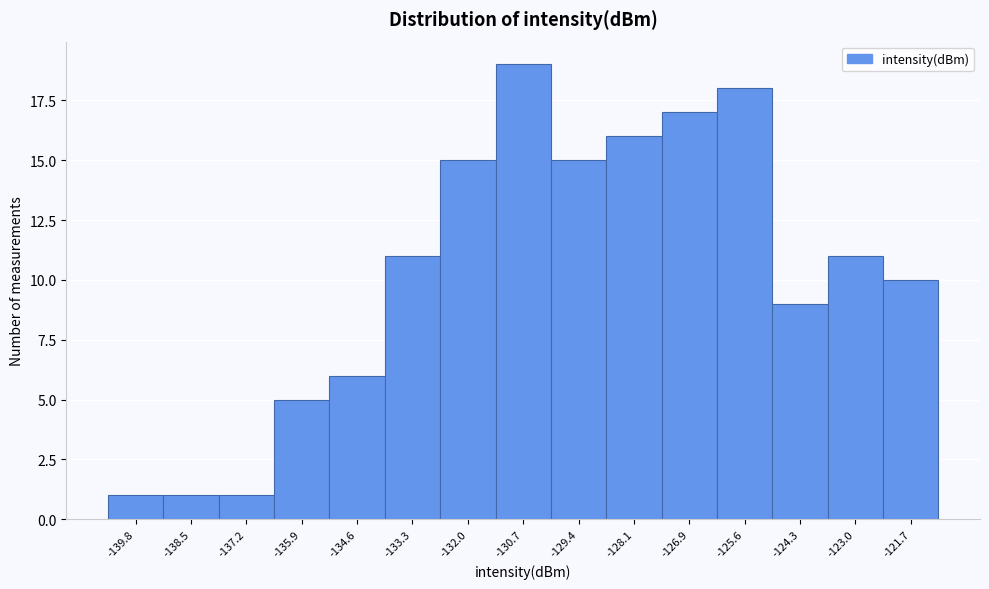

How tall is the bar that spans -131.4 to -130.0 on the x-axis? Neither the bar edges nor the heights are printed on the chart, so give them approximately, as read against the axes.

19